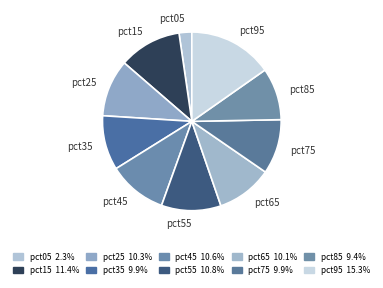

Count the number of slices in the pie.

10